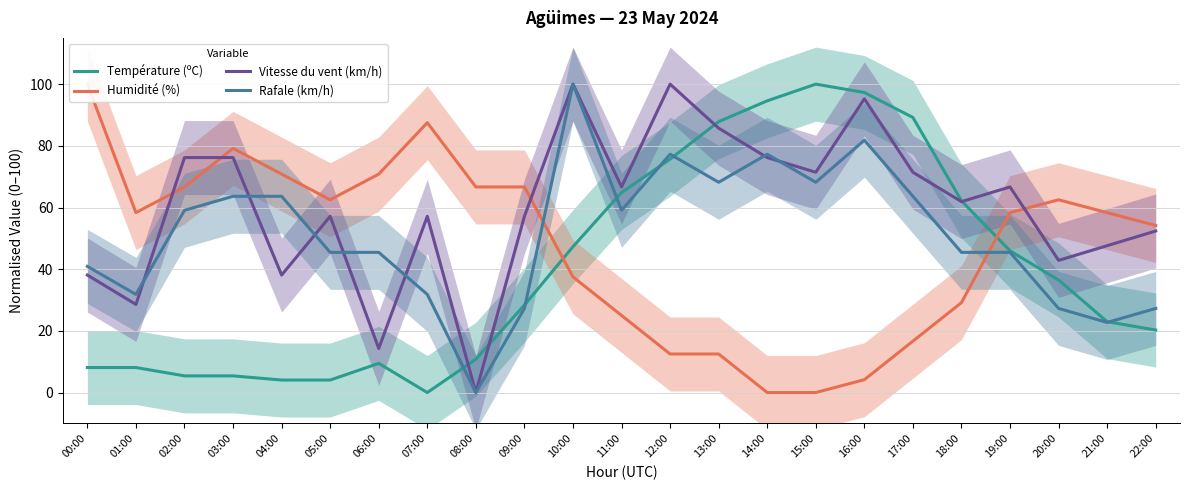

What is the difference between the maximum and minimum values in the Température (ºC) series?

100.0